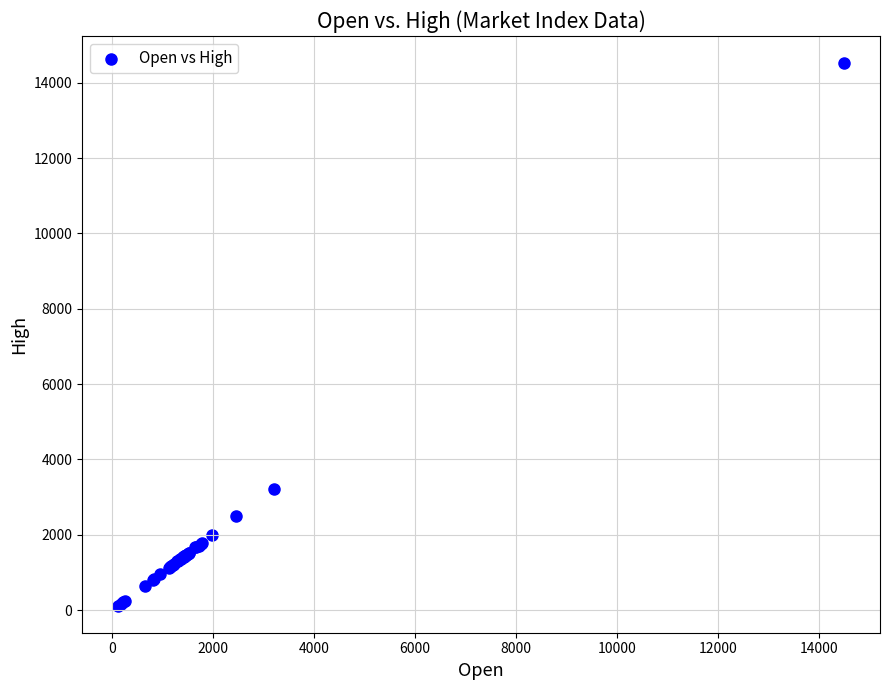

What Y value in the scatter plot is closest to 7321?

3207.2